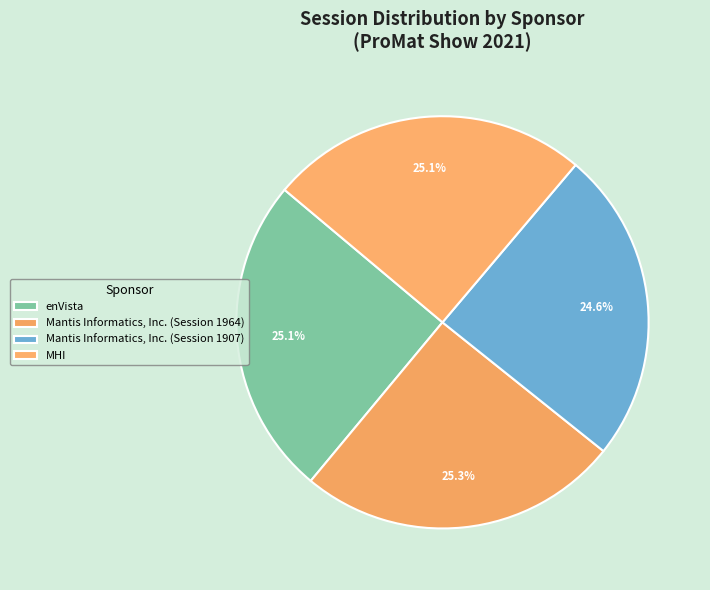

Count the number of slices in the pie.

4